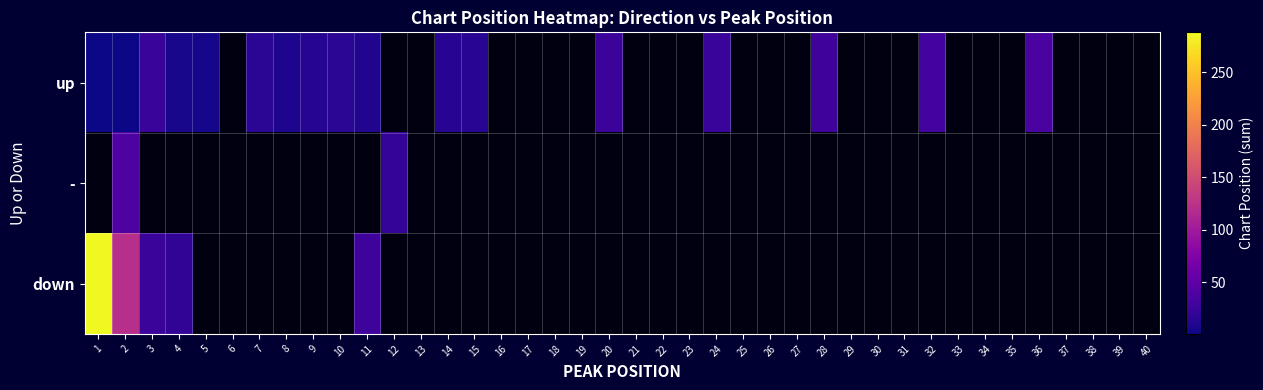

At how many categories does at least one series exceed 3?

18